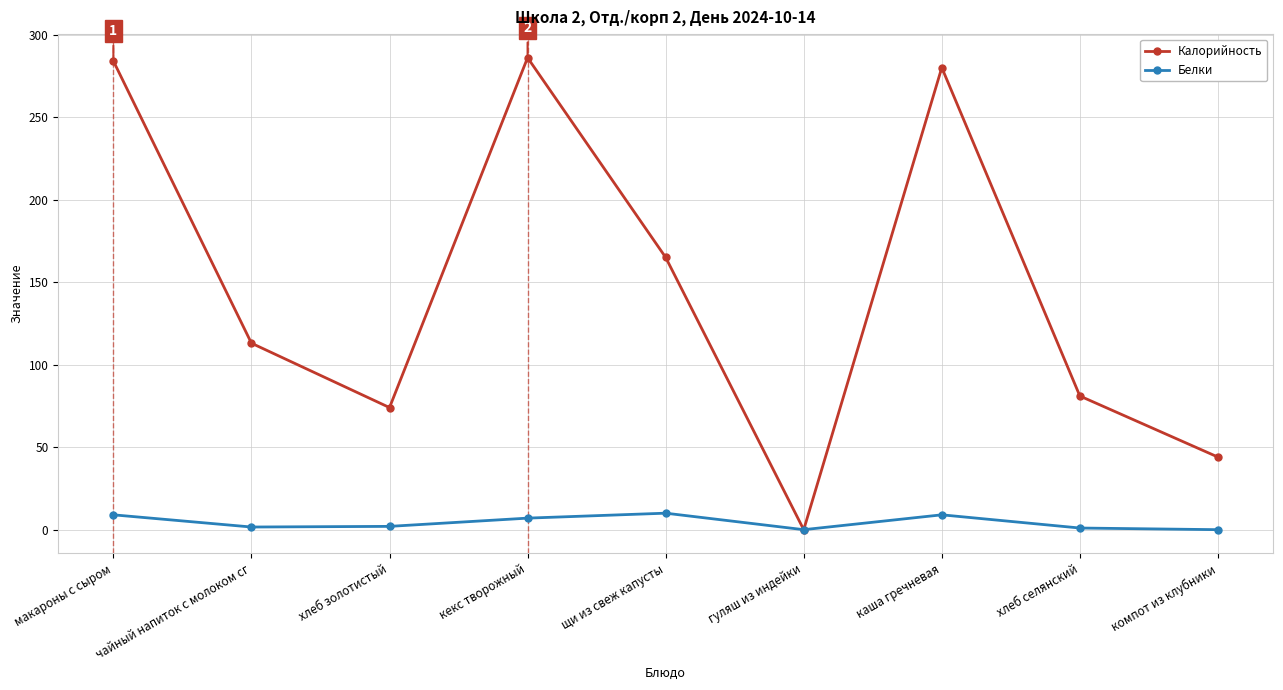

What value does the Белки series have at макароны с сыром?

9.0